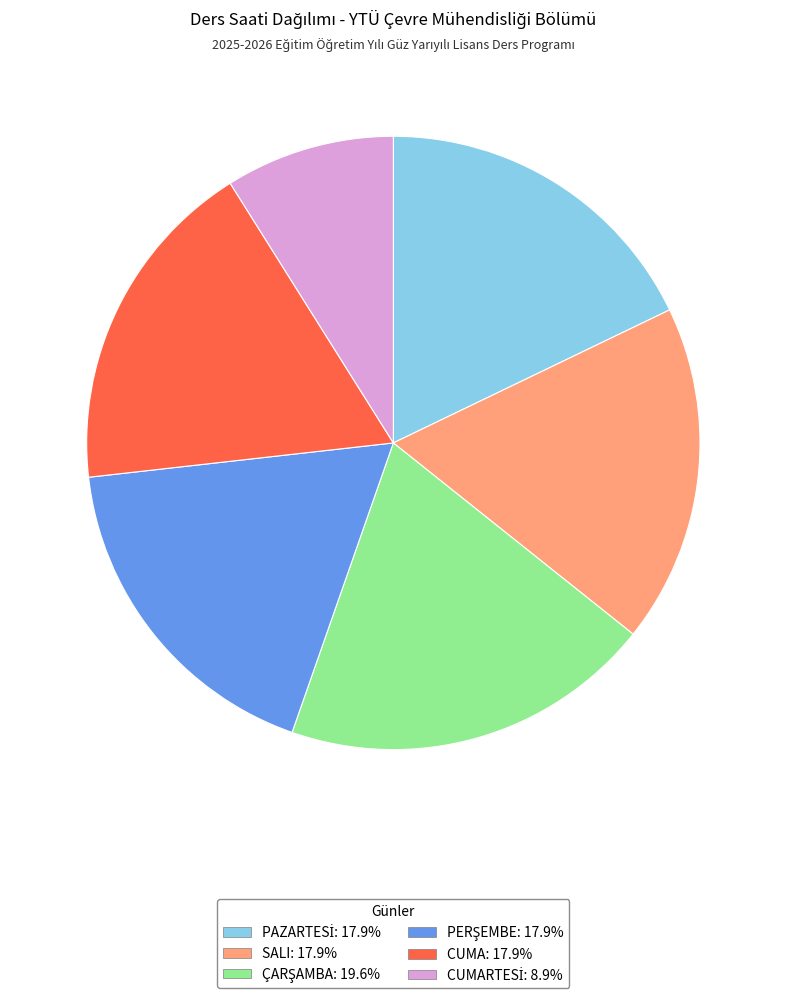

Does any single category account for the majority?

No